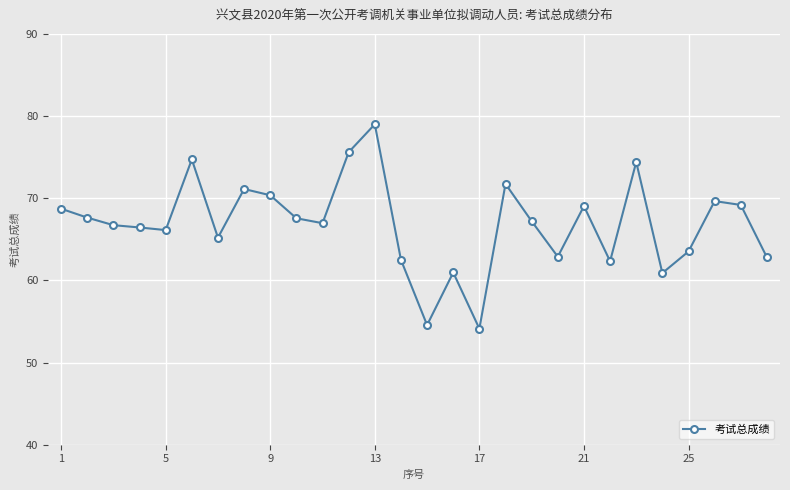

What is the difference between the maximum and minimum values?

24.9